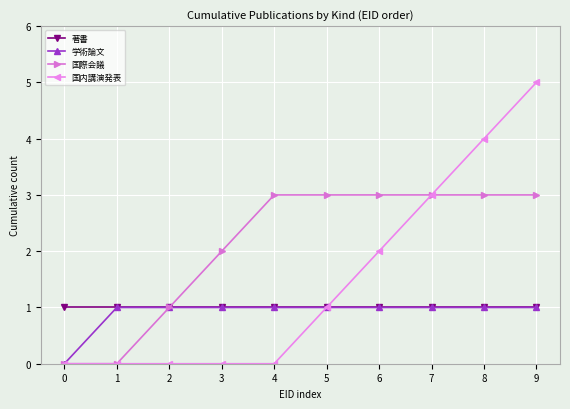

Which series has the largest total across all categories?

国際会議